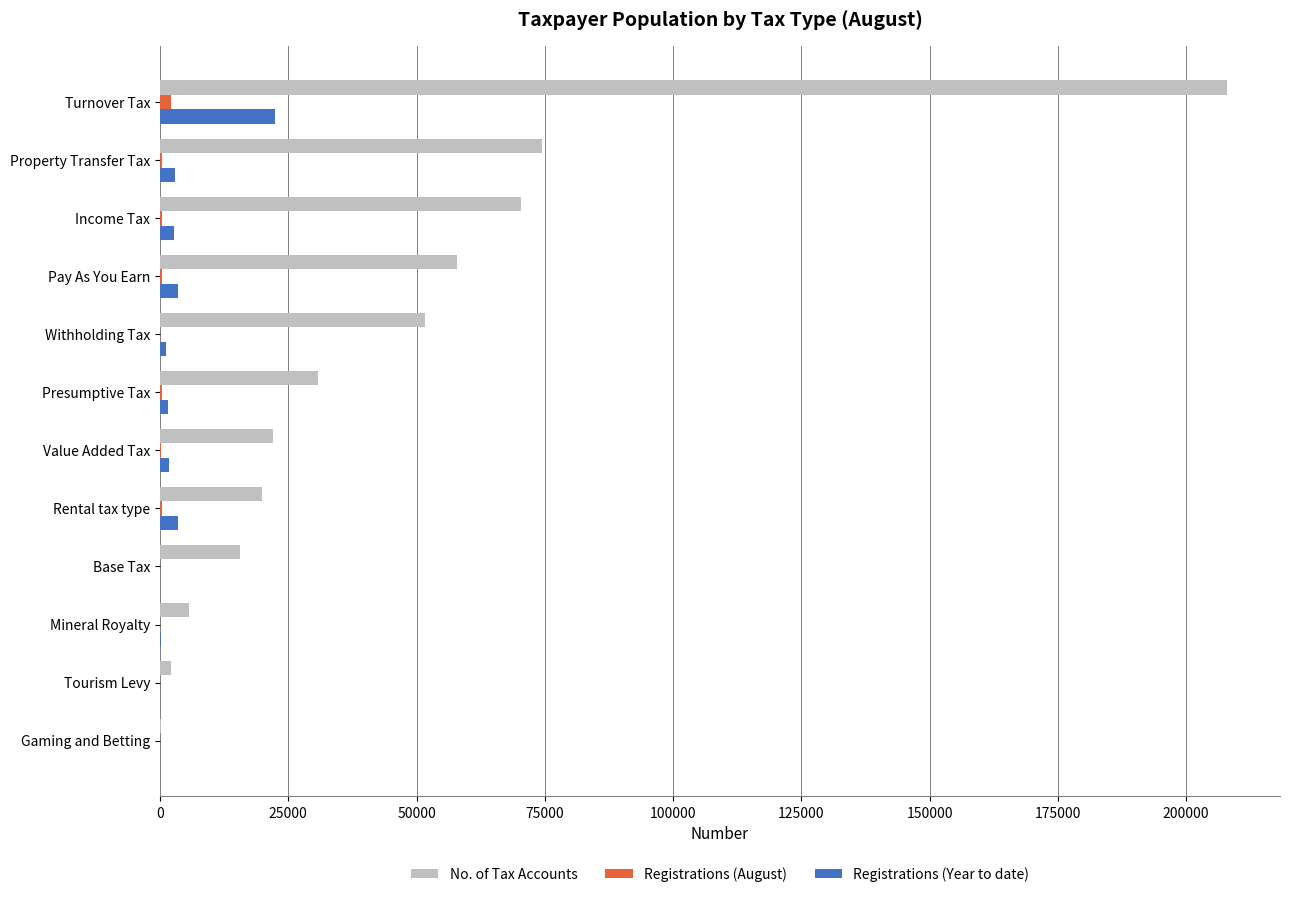

Which series has the largest total across all categories?

No. of Tax Accounts